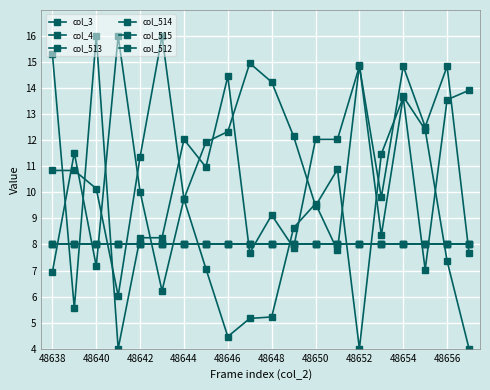

At which label is col_512 closest to 10?

48640